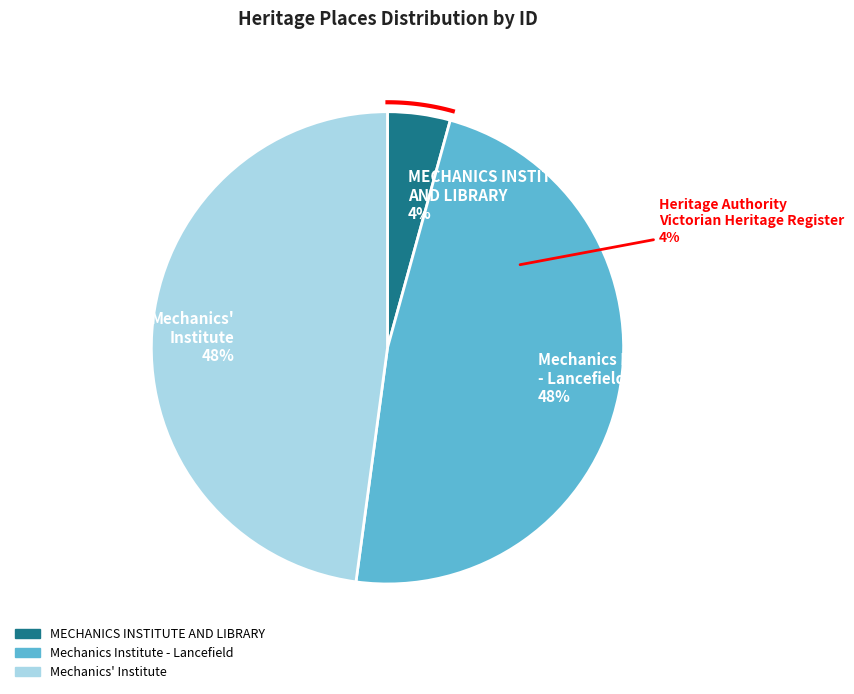

How many slices are in this pie chart?

3